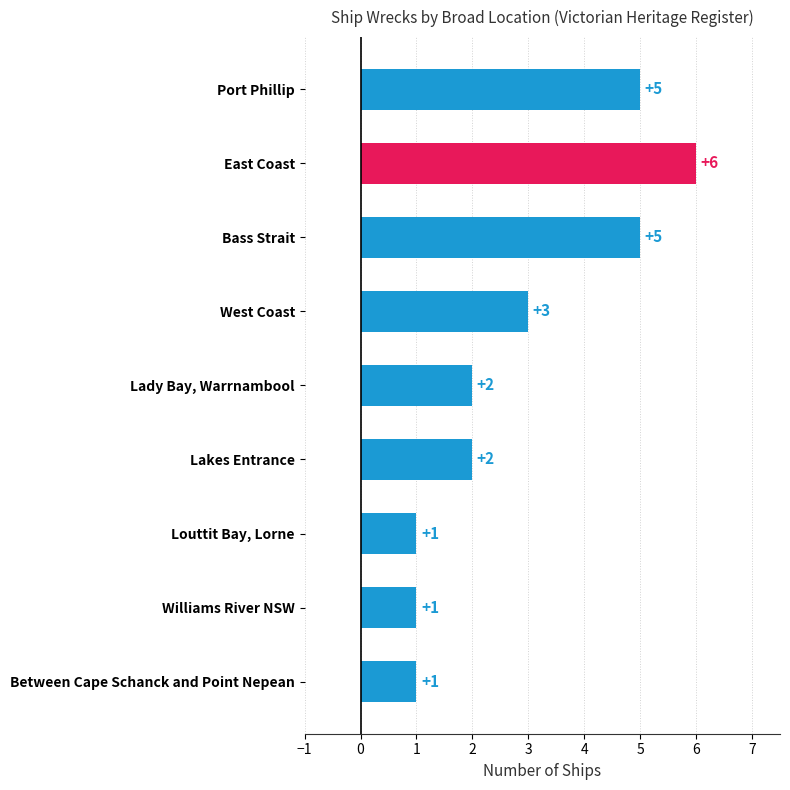

Which has a higher value, West Coast or Bass Strait?

Bass Strait